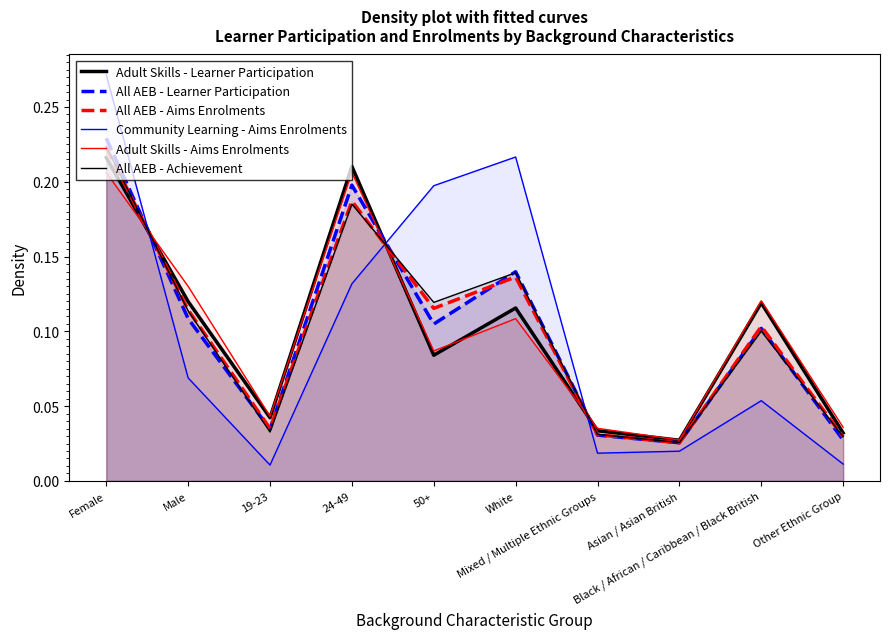

True or false: Community Learning - Aims Enrolments has more than 0 interior local peaks.

True